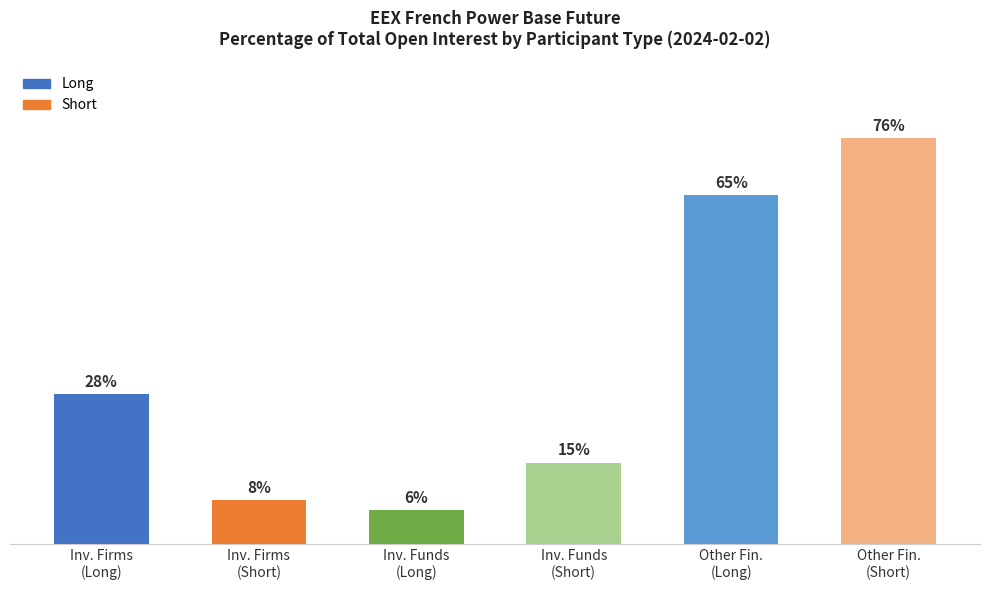

Reading left to right, what are all the values shown in this chart?

28.1	8.2	6.3	15.2	65.4	76.0